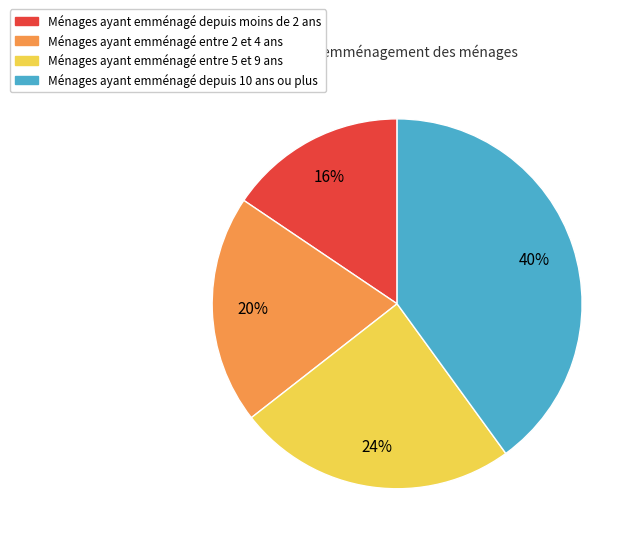

Is it true that Ménages ayant emménagé entre 2 et 4 ans is 20% of the pie?

True